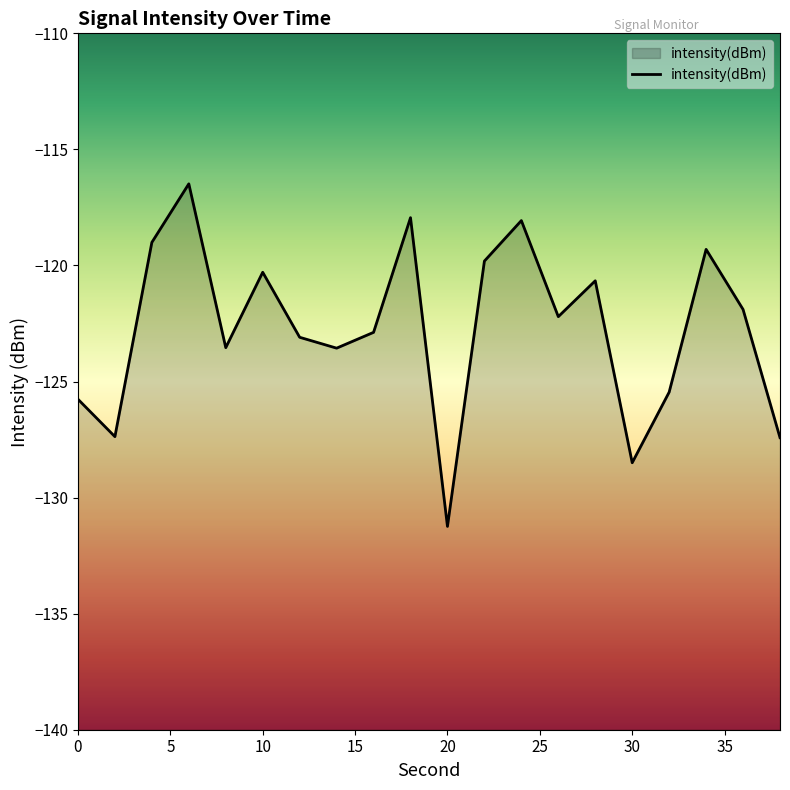

What is the difference between the maximum and minimum values?

14.8